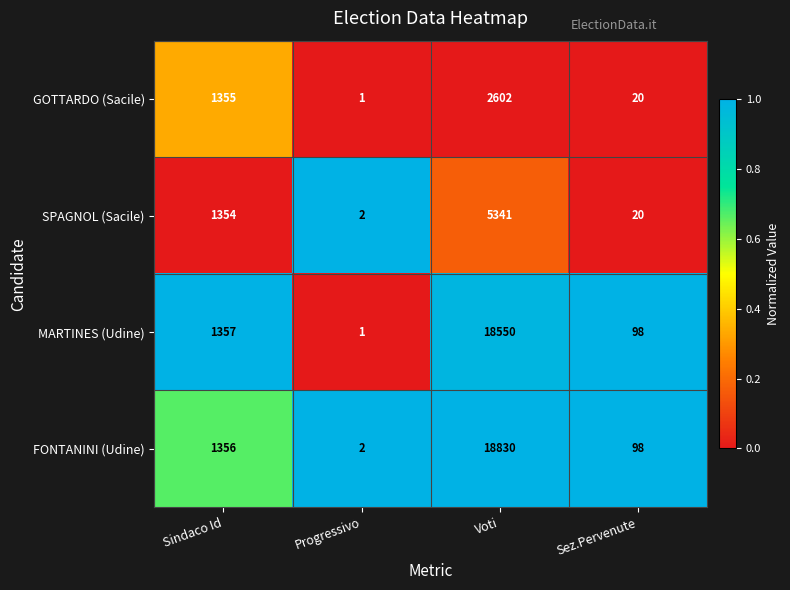

How many series are shown in this chart?

4